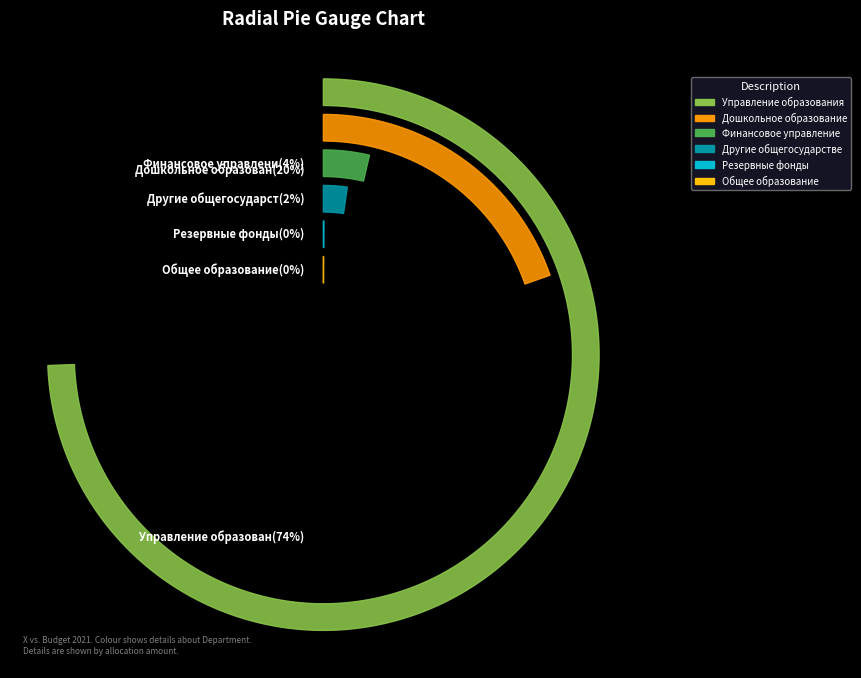

What percentage is the Другие общегосударственные вопросы slice, to the nearest percent?

2%